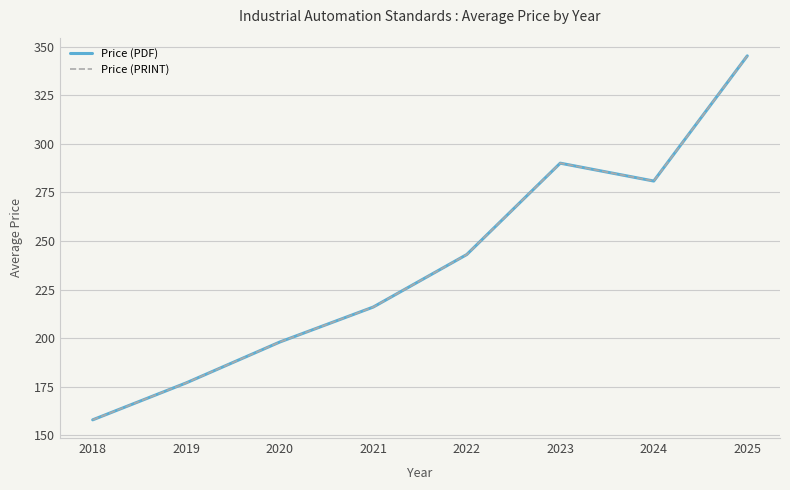

Which category has the lowest value across all series?

2018